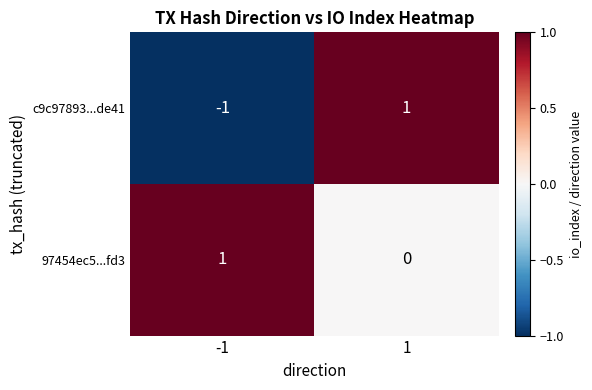

Is it true that 97454ec5...fd3 equals 1 at -1?

True